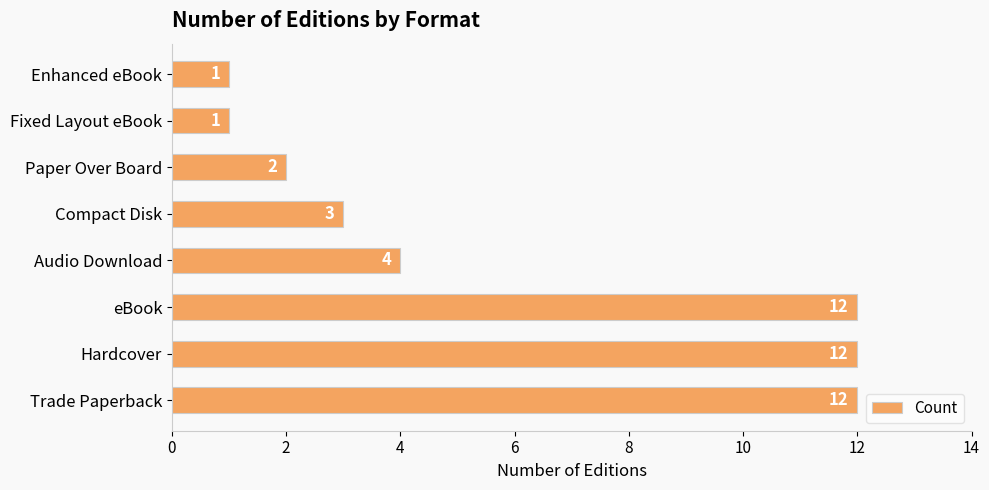

What is the difference between the second highest and second lowest values?

11